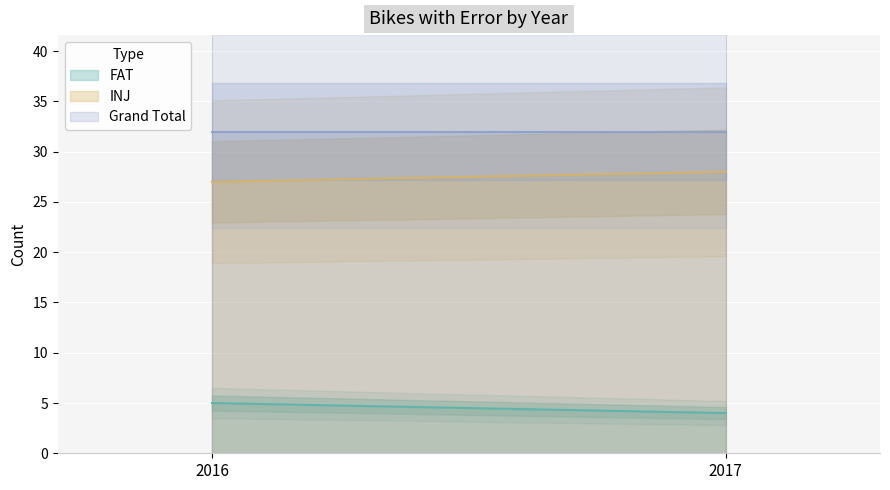

How many FAT values are between 4 and 5?

2